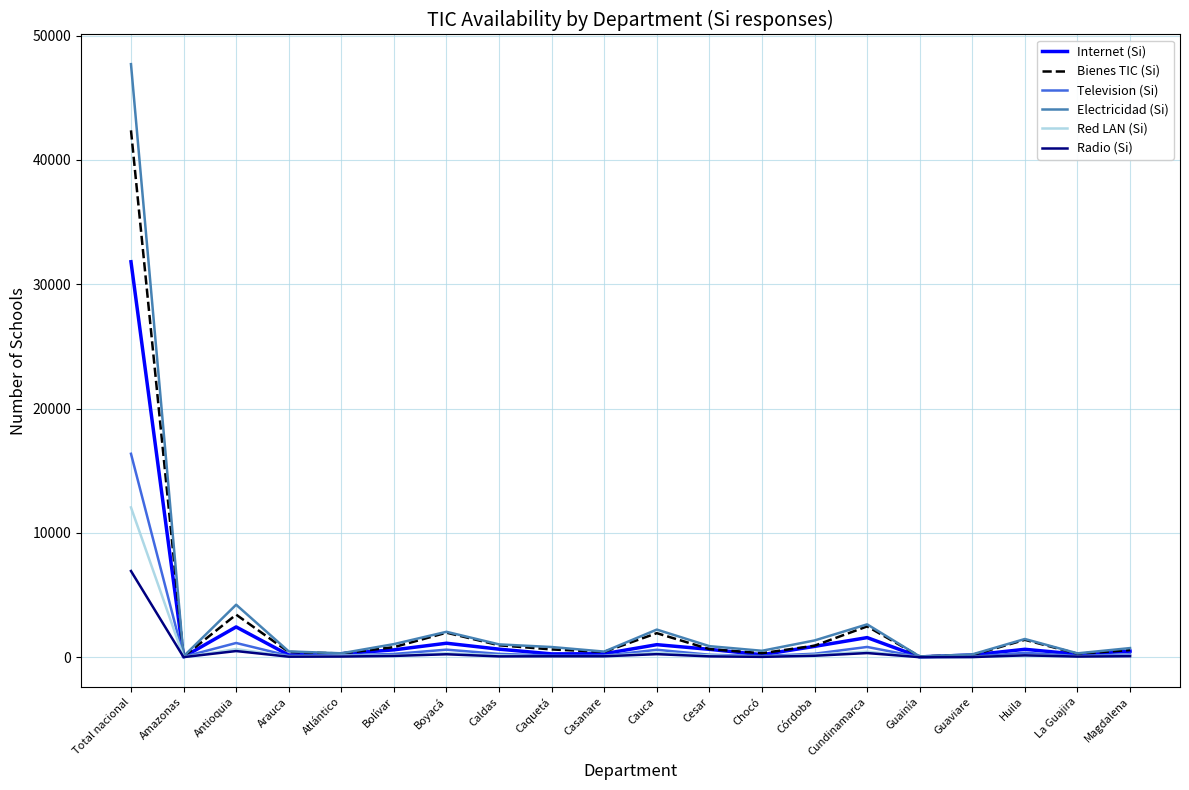

At which label does Bienes TIC (Si) reach its peak?

Total nacional